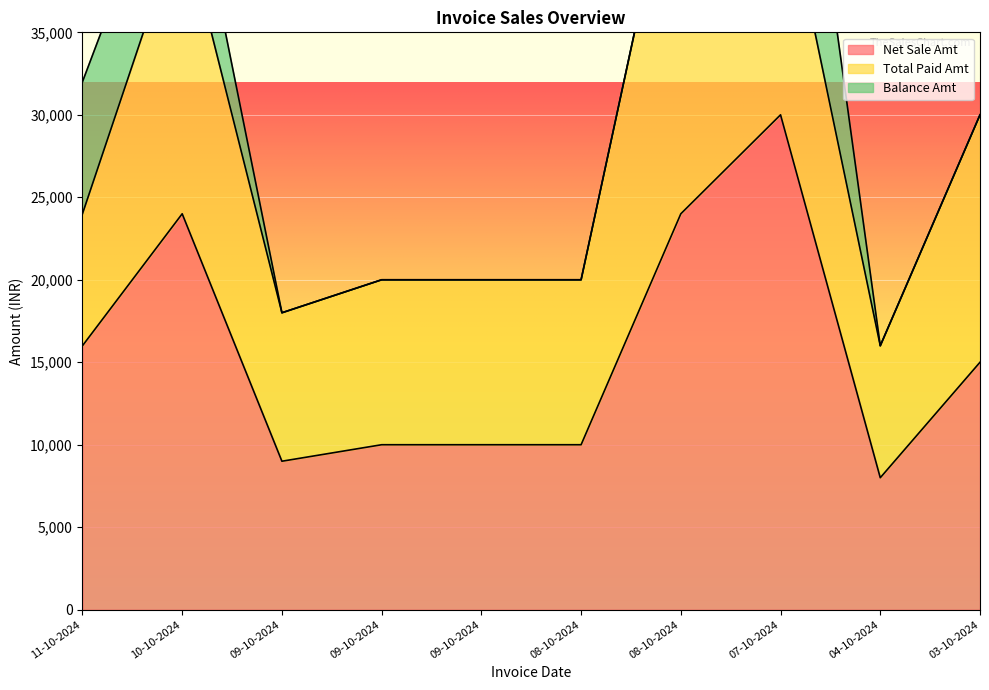

What is the spread (max minus min) of values at 09-10-2024?

9000